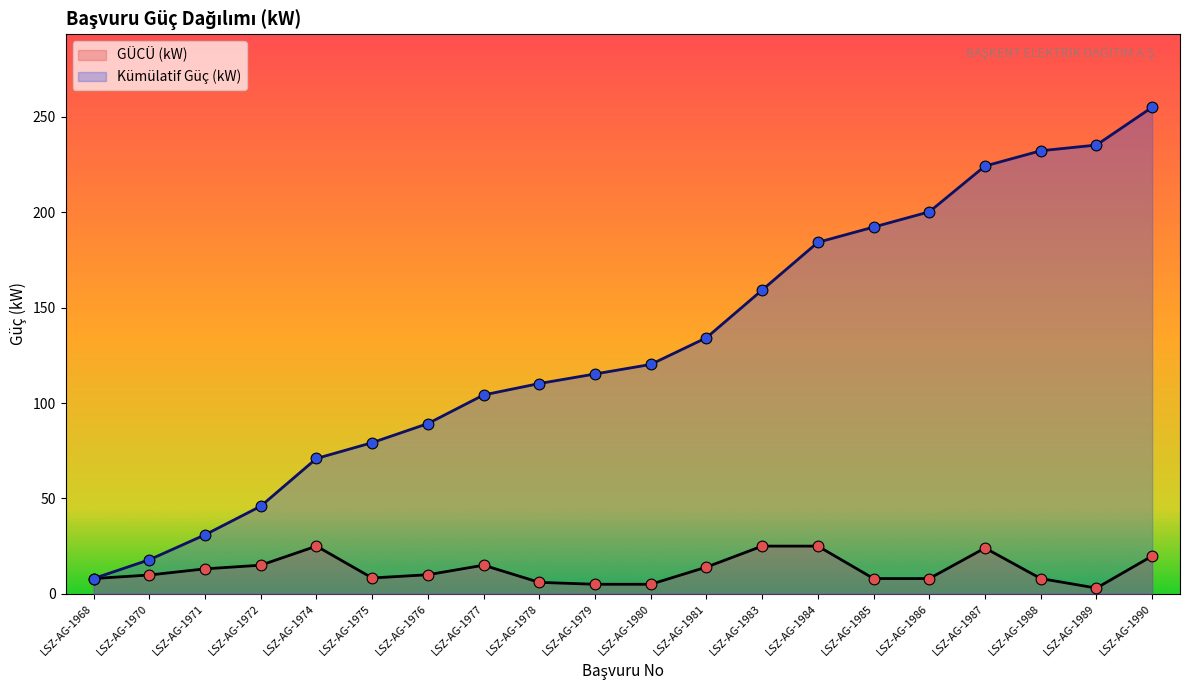

What is the change in value from LSZ-AG-1975 to LSZ-AG-1981?

+5.7